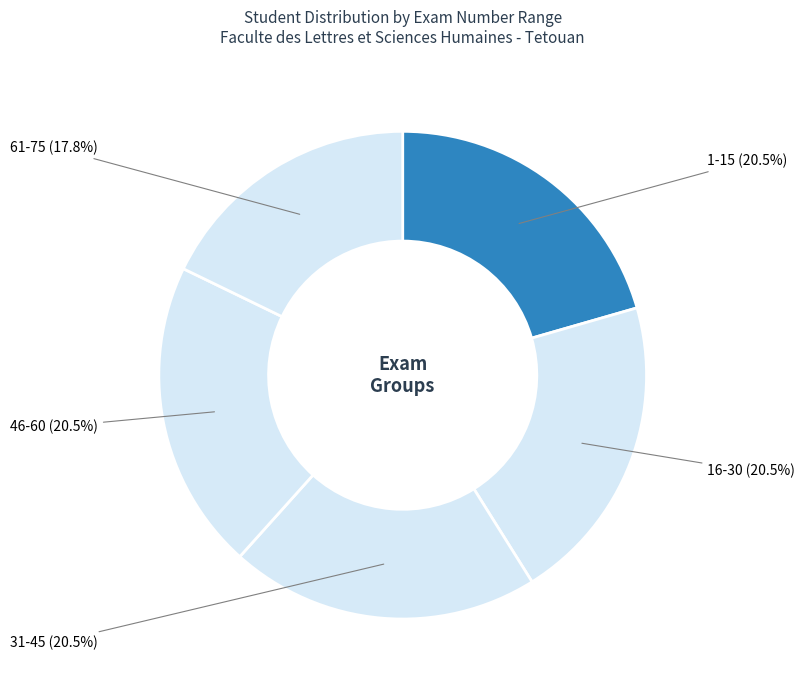

Does any single category account for the majority?

No